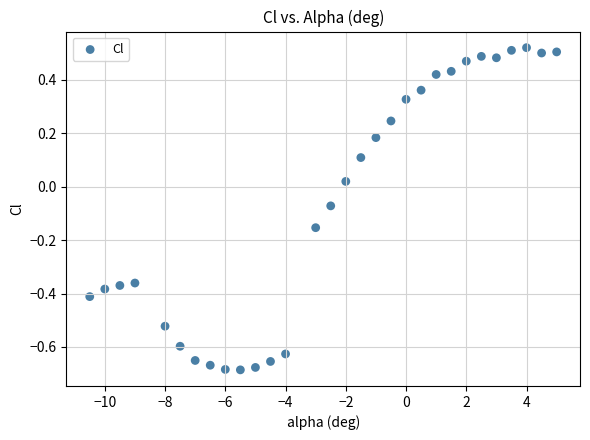

What is the range of Y values (max minus min)?

1.2